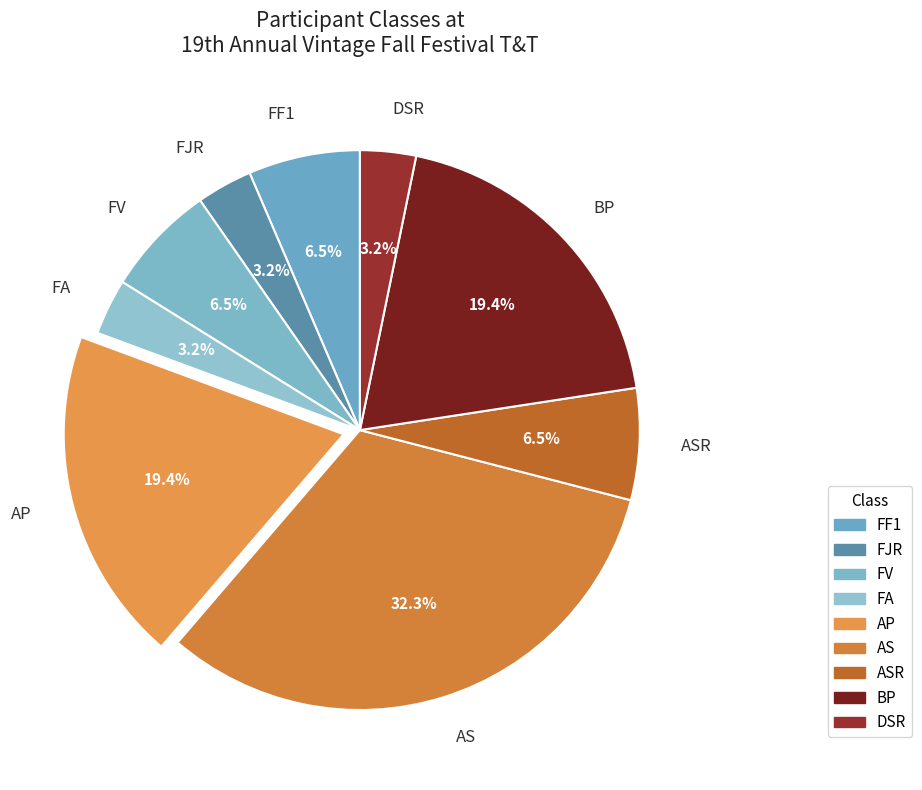

Which slice is the largest?

AS